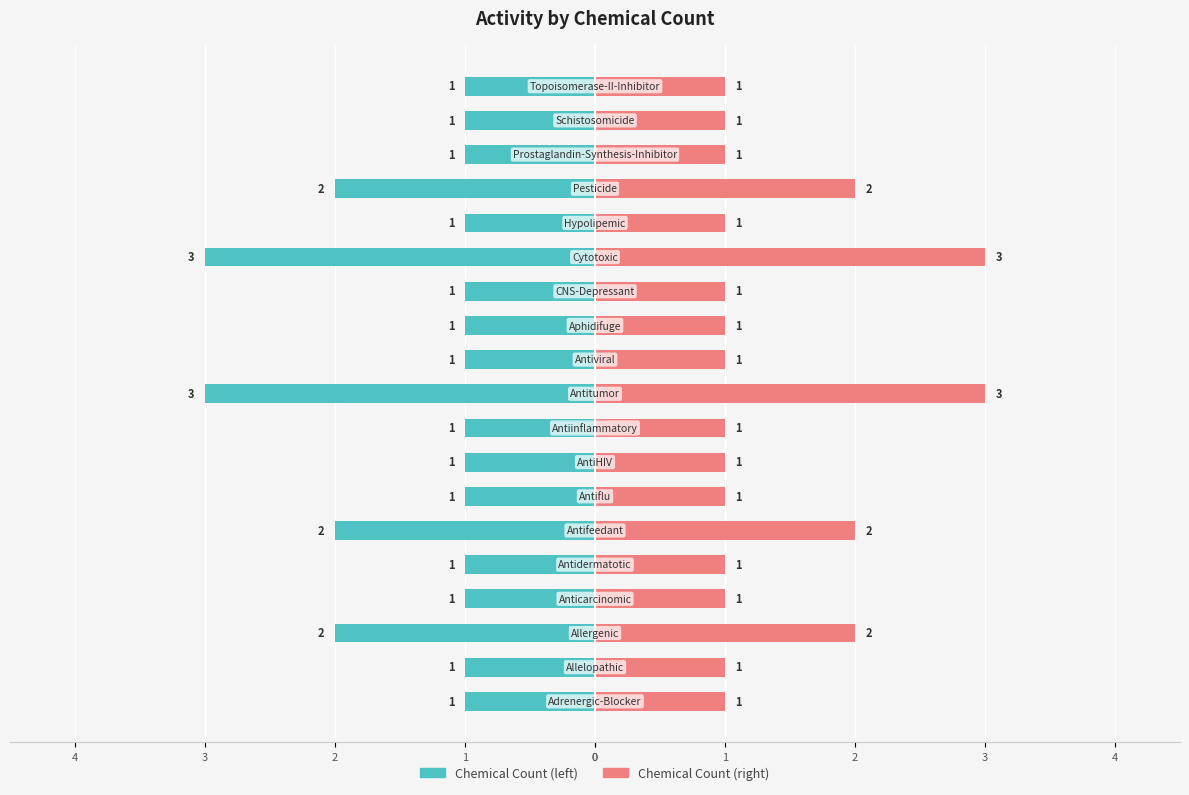

How many data points does each series have?

19